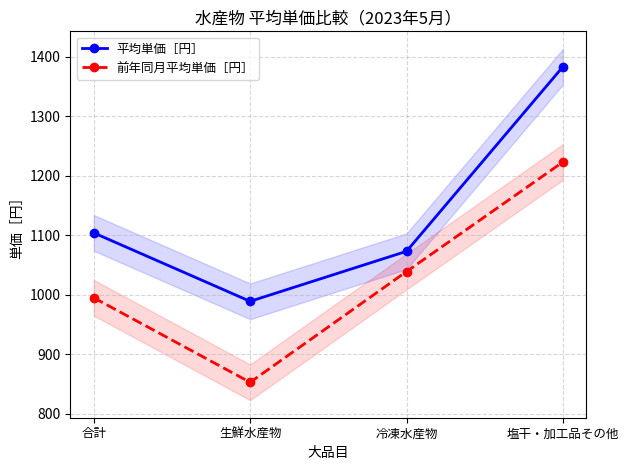

What is the sum of all 平均単価［円］ values?

4549